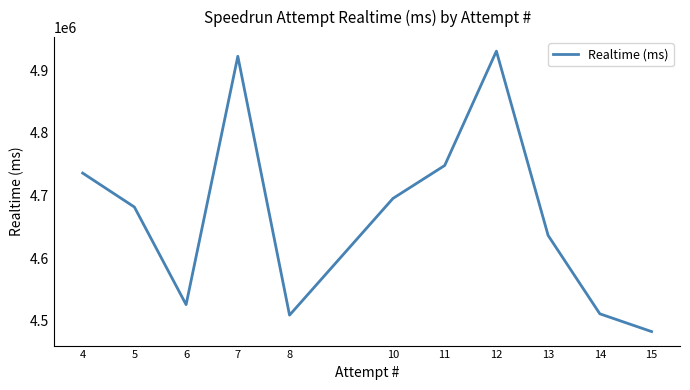

What is the sum of the values at 10 and 6?

9221084